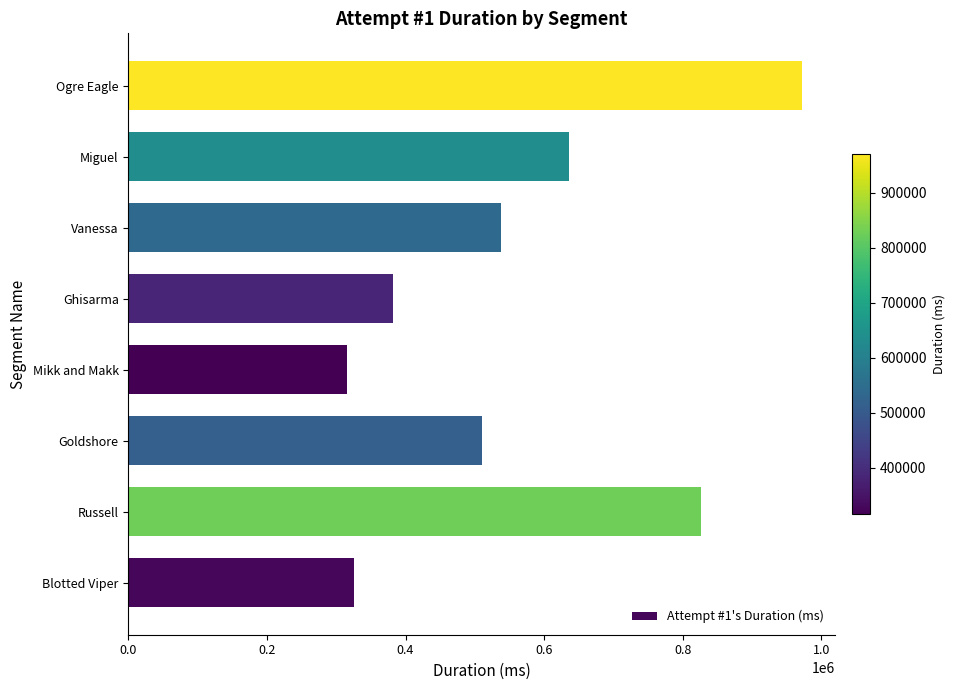

Where is the data nearest to the value 643341?

Miguel